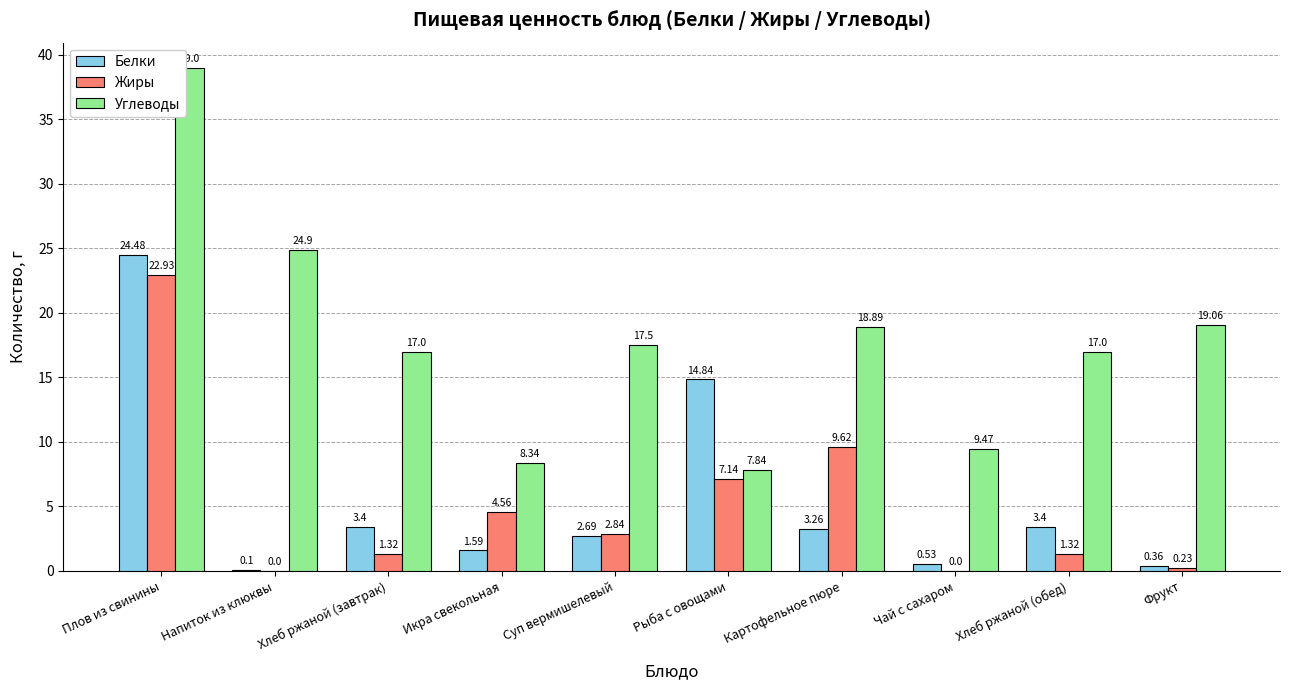

What is the sum of the Жиры values at Суп вермишелевый and Фрукт?

3.1